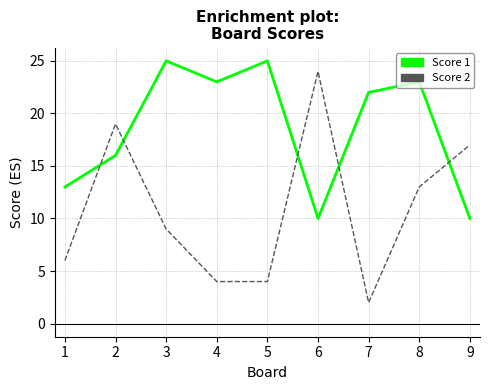

Reading left to right, transcribe all the data shown in this chart.

Score 1: 1=13	2=16	3=25	4=23	5=25	6=10	7=22	8=23	9=10
Score 2: 1=6	2=19	3=9	4=4	5=4	6=24	7=2	8=13	9=17